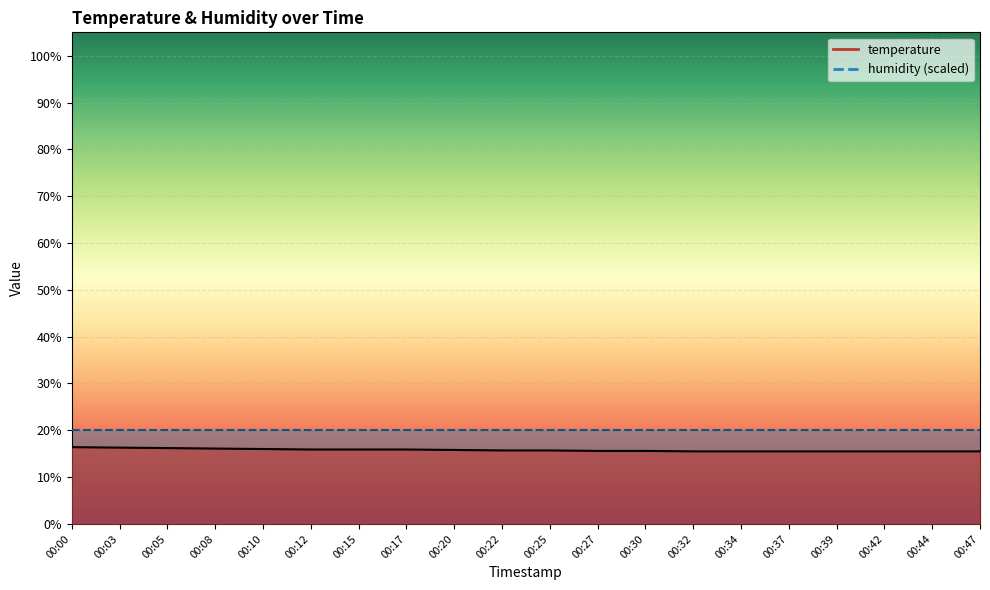

True or false: there are more than 1 points higher than both neighbors.

False